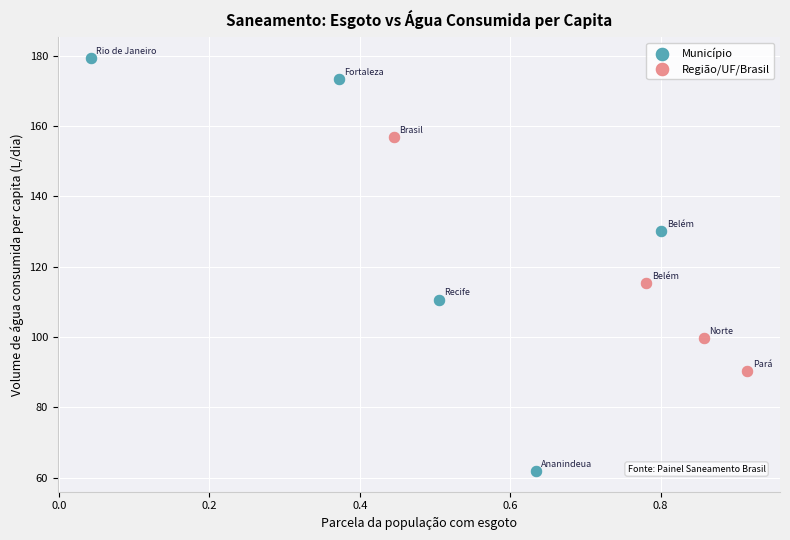

Which series has the widest spread of Y values?

Município